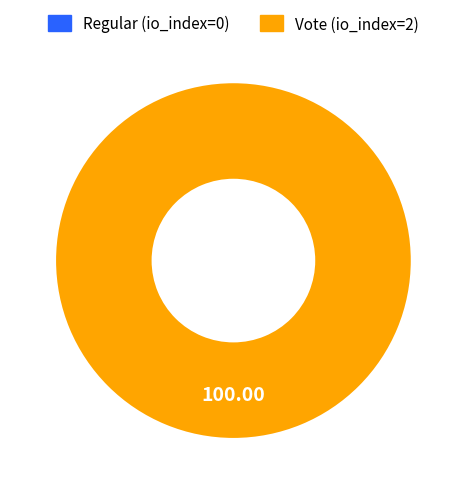

To the nearest percent, what is the difference between the Vote (io_index=2) and Regular (io_index=0) slice percentages?

100%